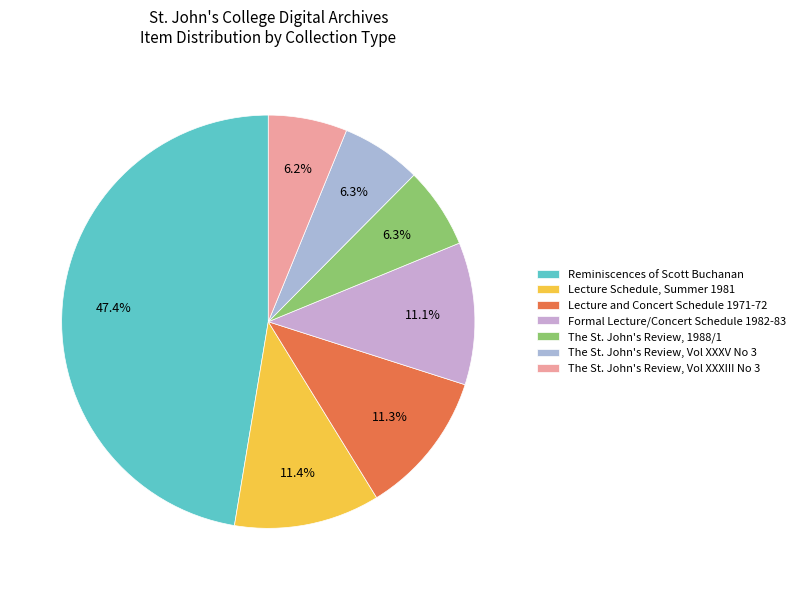

What is the change in value from Formal Lecture/Concert Schedule 1982-83 to The St. John's Review, Vol XXXIII No 3?

-397